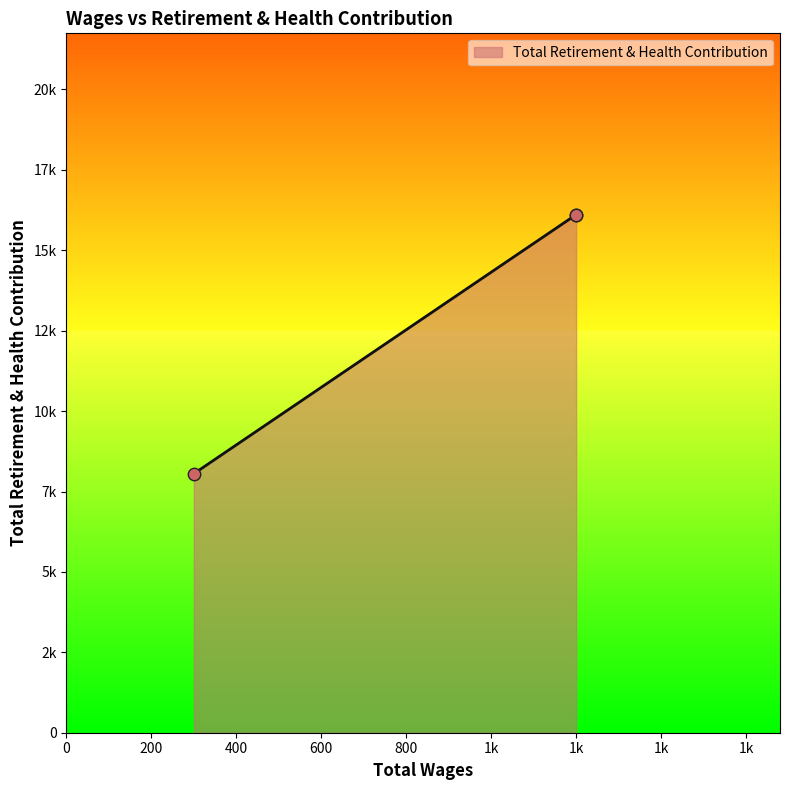

Between 300.0 and 1200.0, which is larger?

1200.0